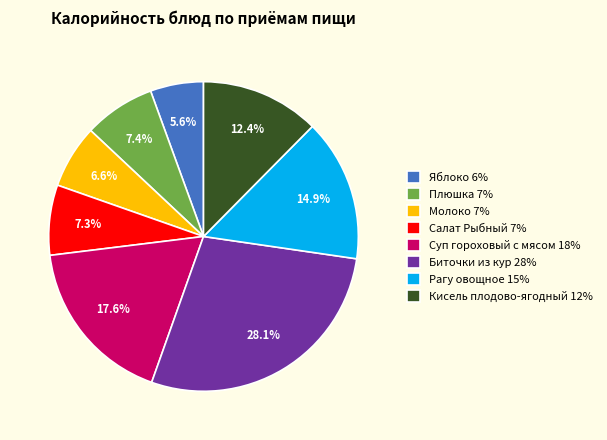

What portion of the pie excludes Кисель плодово-ягодный?

87.6%